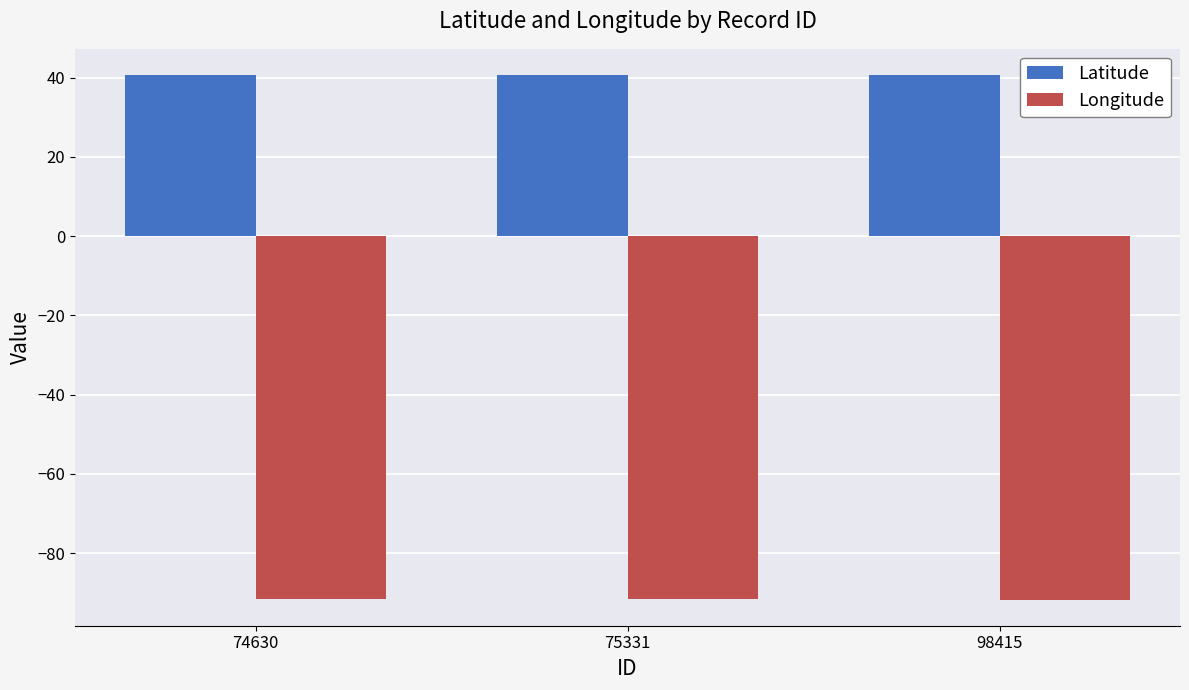

Which series has the largest total across all categories?

Latitude